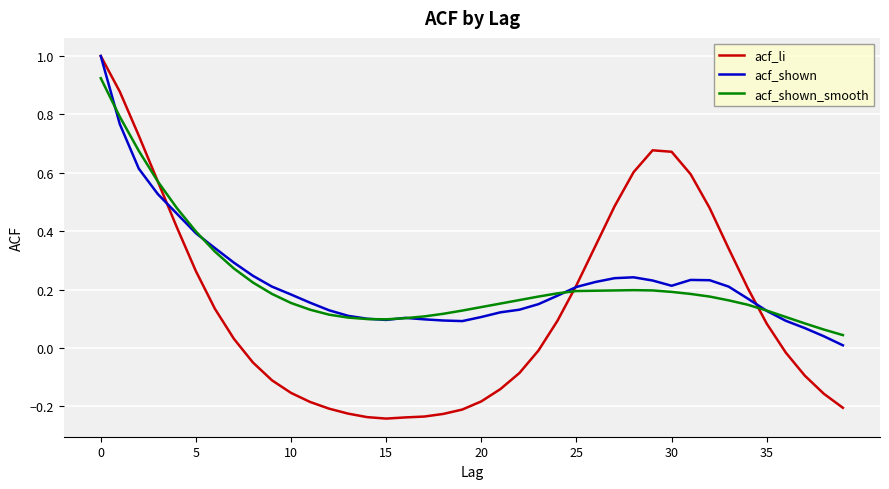

How many lines are shown in the chart?

3